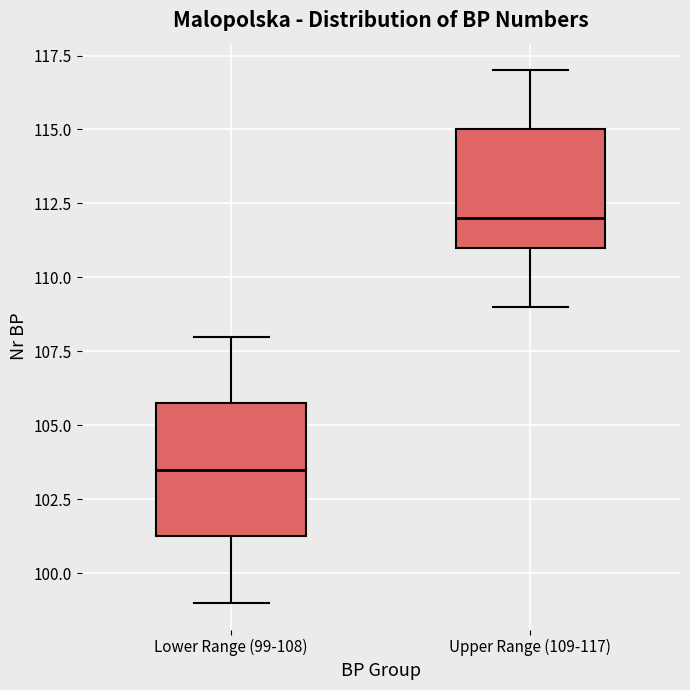

Where is the lower edge of the box for Upper Range (109-117) on the y-axis? The values are not printed on the chart, so give them approximately, as read against the axis.

111.0